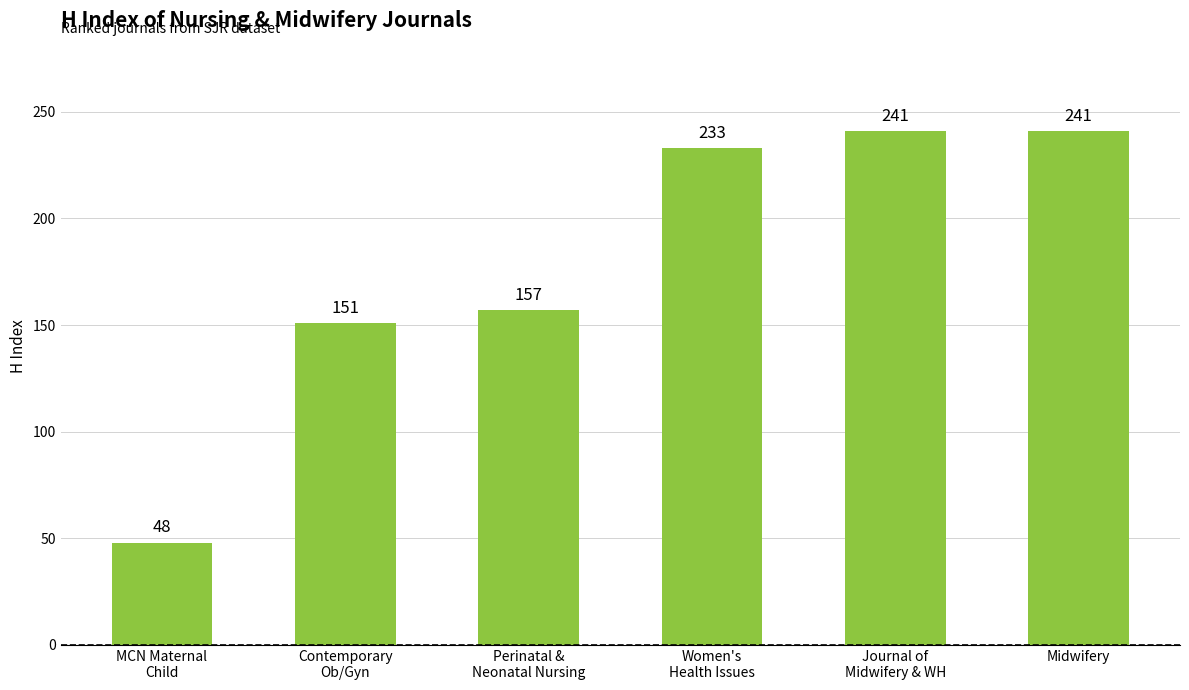

What is the minimum value shown in the chart?

48